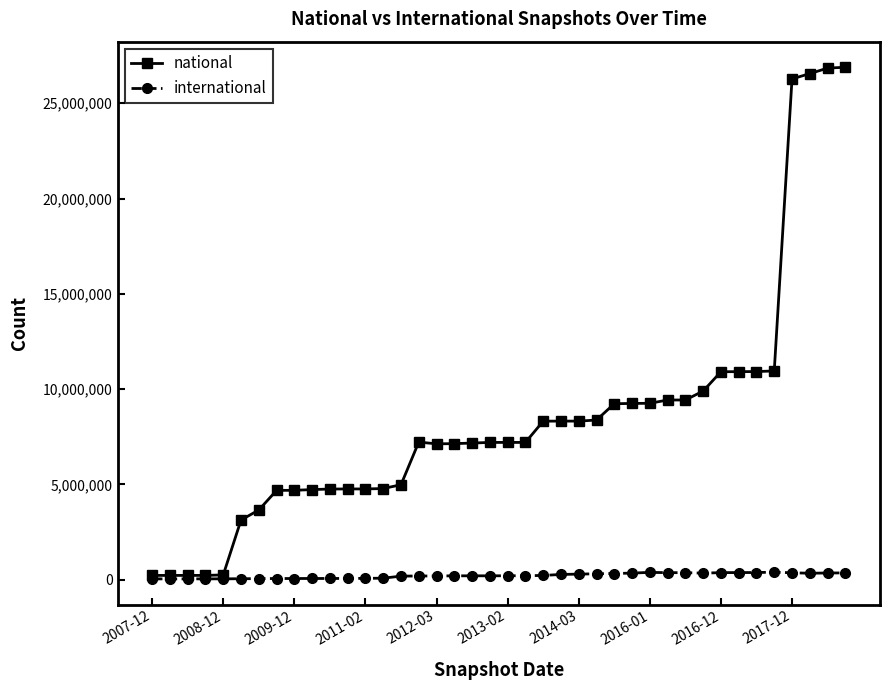

Which series has the widest spread of values?

national